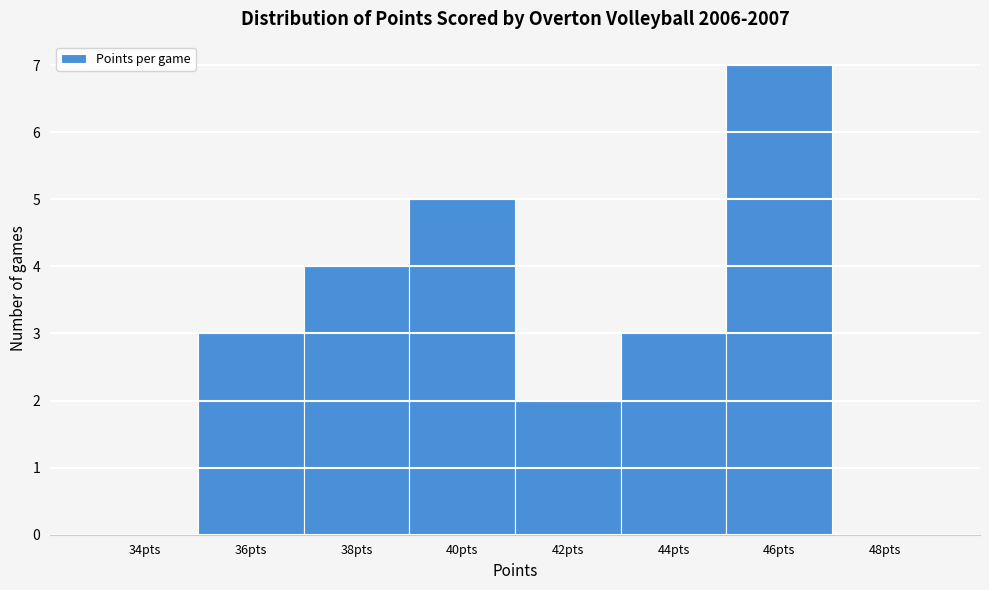

Reading right to left, list all the values displayed in this chart.

48pts=0	46pts=7	44pts=3	42pts=2	40pts=5	38pts=4	36pts=3	34pts=0